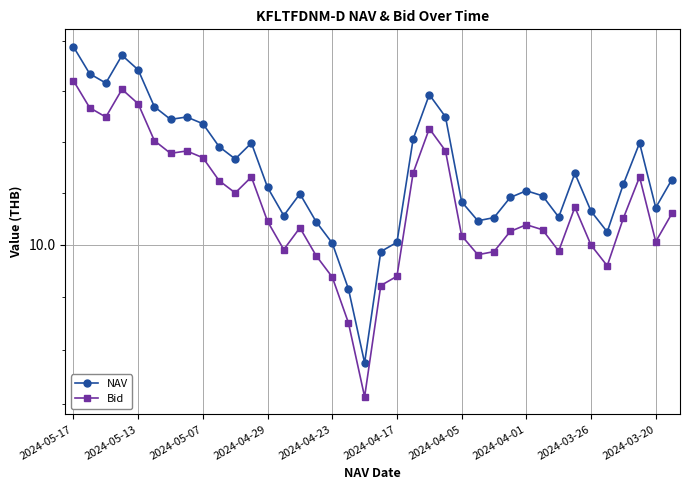

At which category is the sum across all series the highest?

2024-05-17